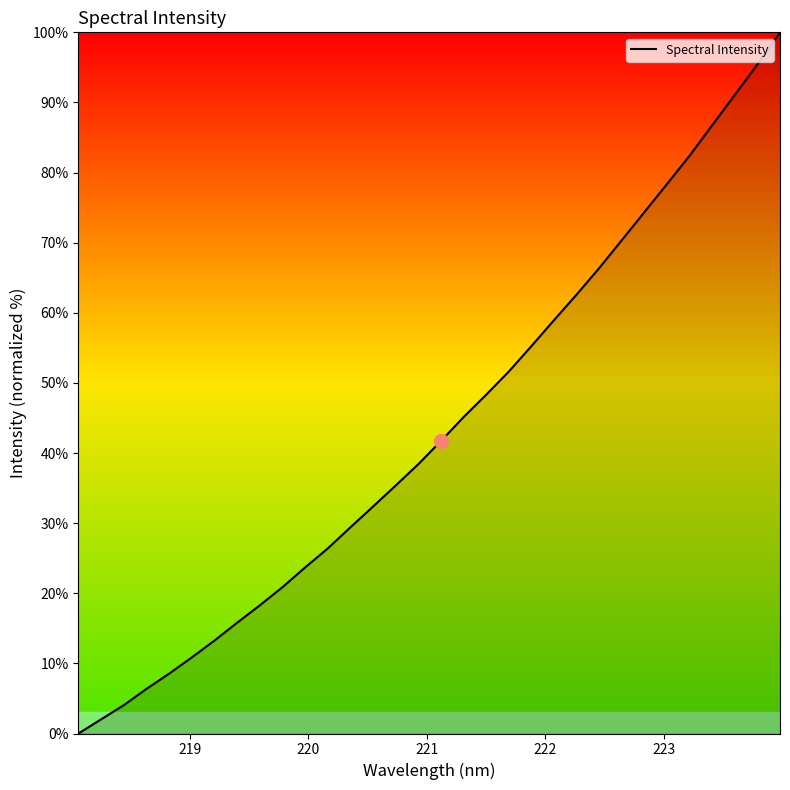

Is this an area chart (filled region under the line)?

No